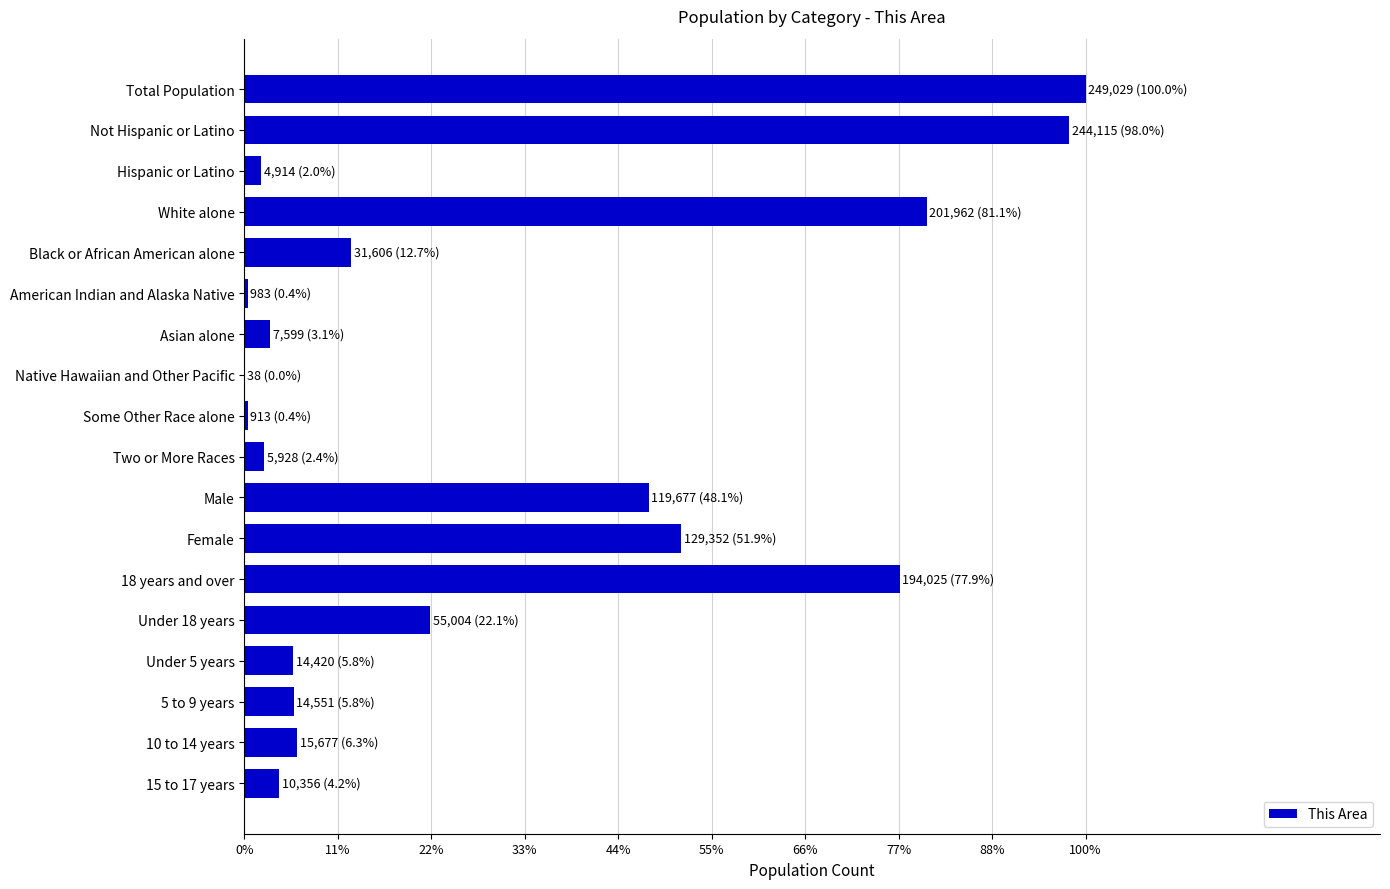

How many series are shown in this chart?

1